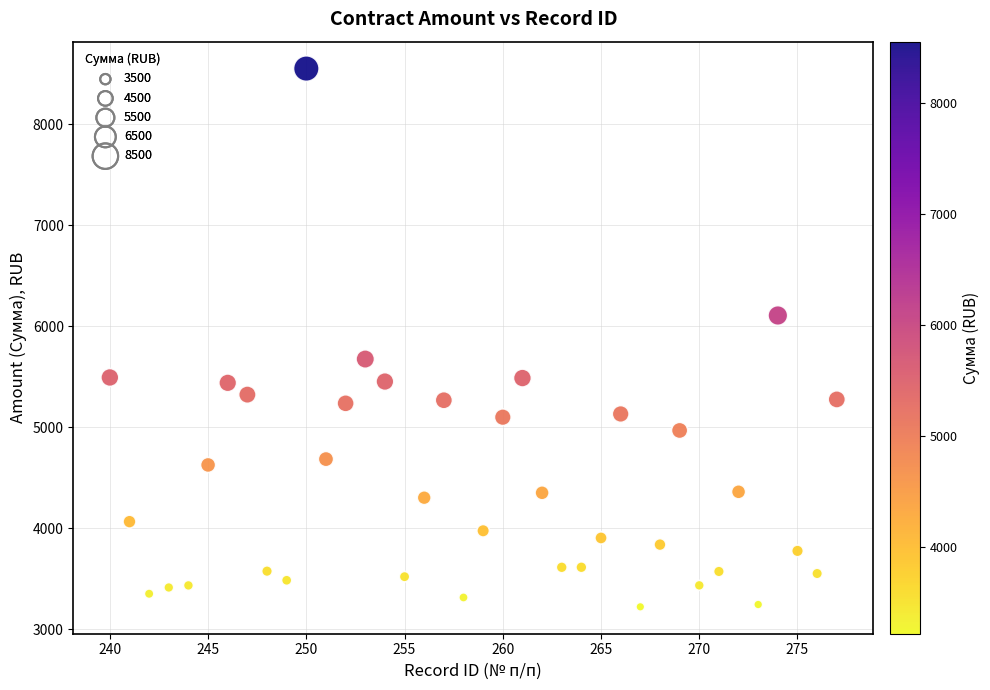

What is the range of X values (max minus min)?

37.0